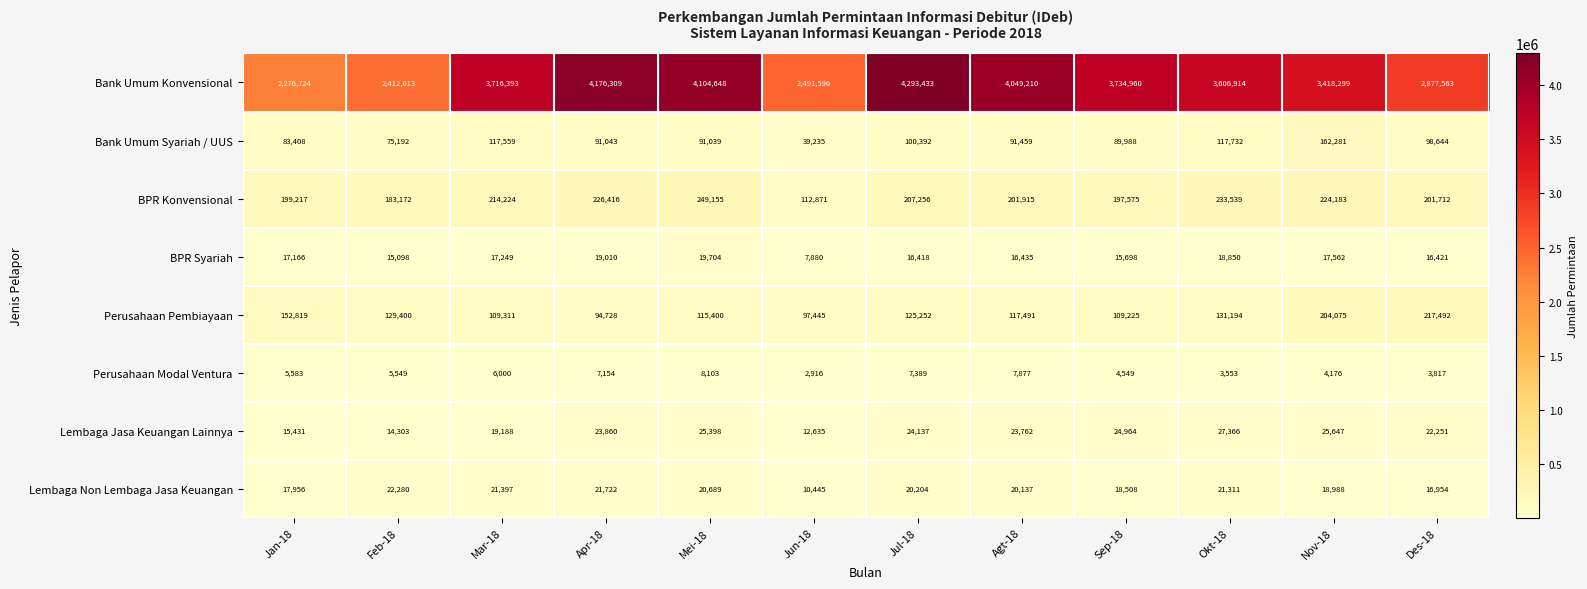

What value does the Lembaga Non Lembaga Jasa Keuangan series have at Sep-18, to the nearest 50?

18500